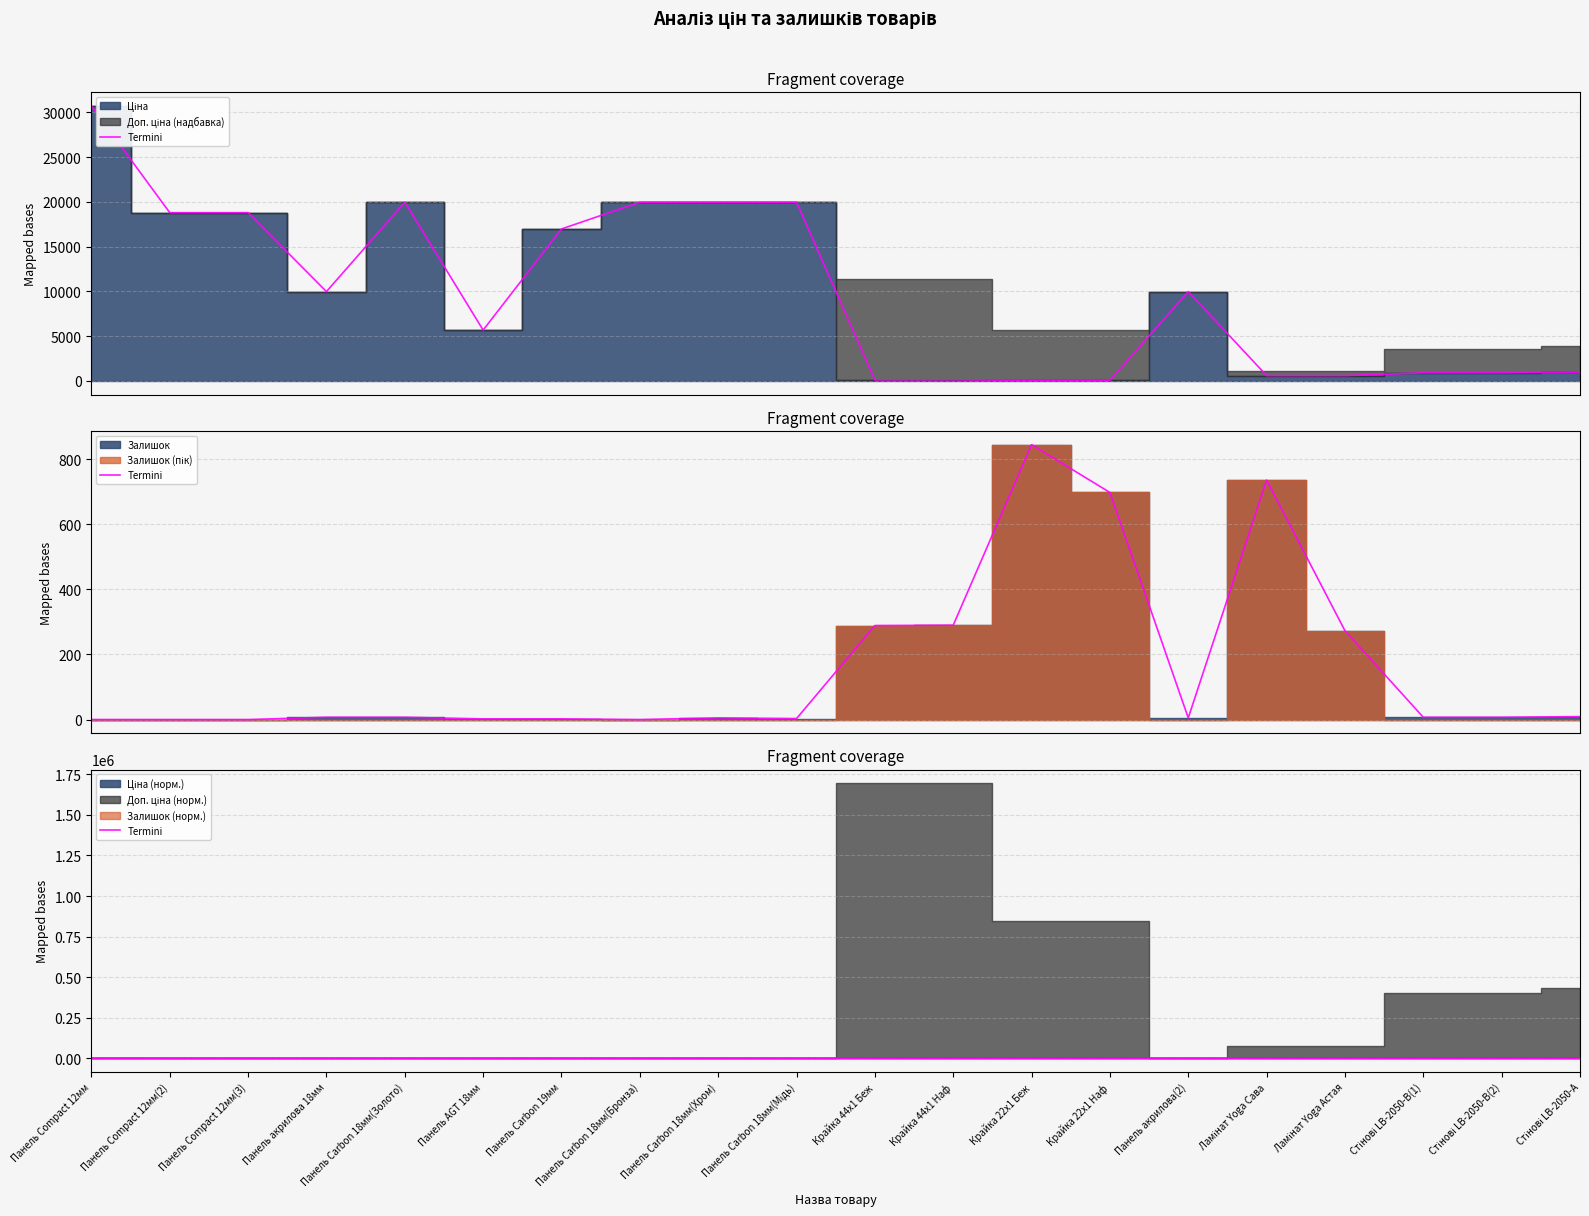

Between Стінові LB-2050-А and Панель акрилова(2), which is larger?

Панель акрилова(2)